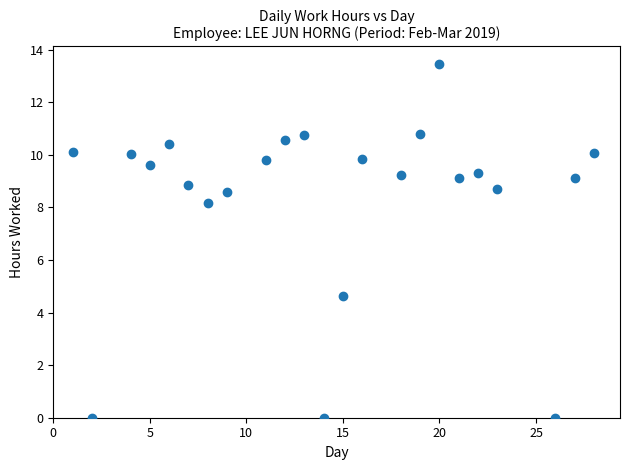

What is the range of X values (max minus min)?

27.0